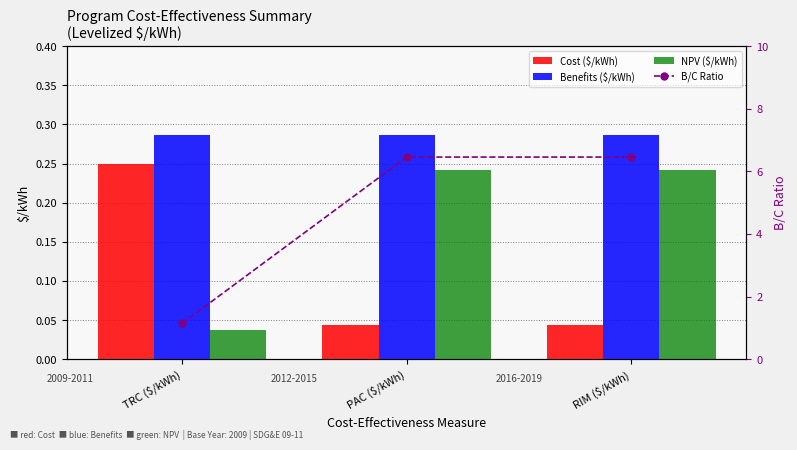

What is the total value across all series at RIM ($/kWh)?

7.0